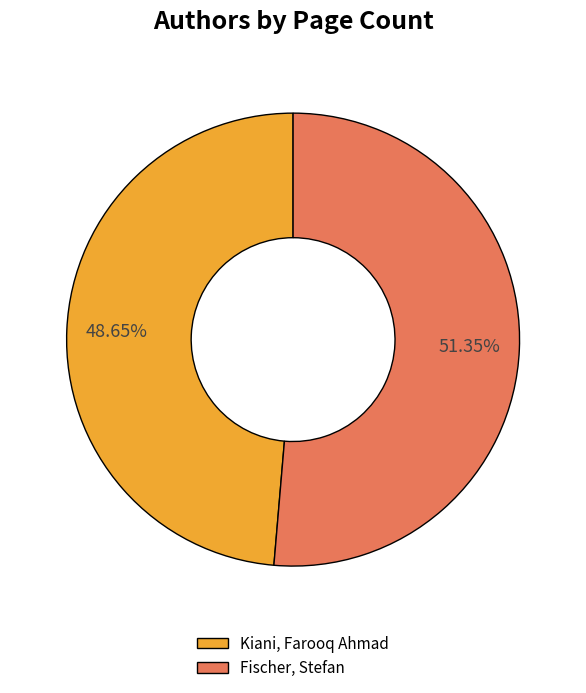

What is the ratio of the value at Fischer to the value at Kiani?

1.1